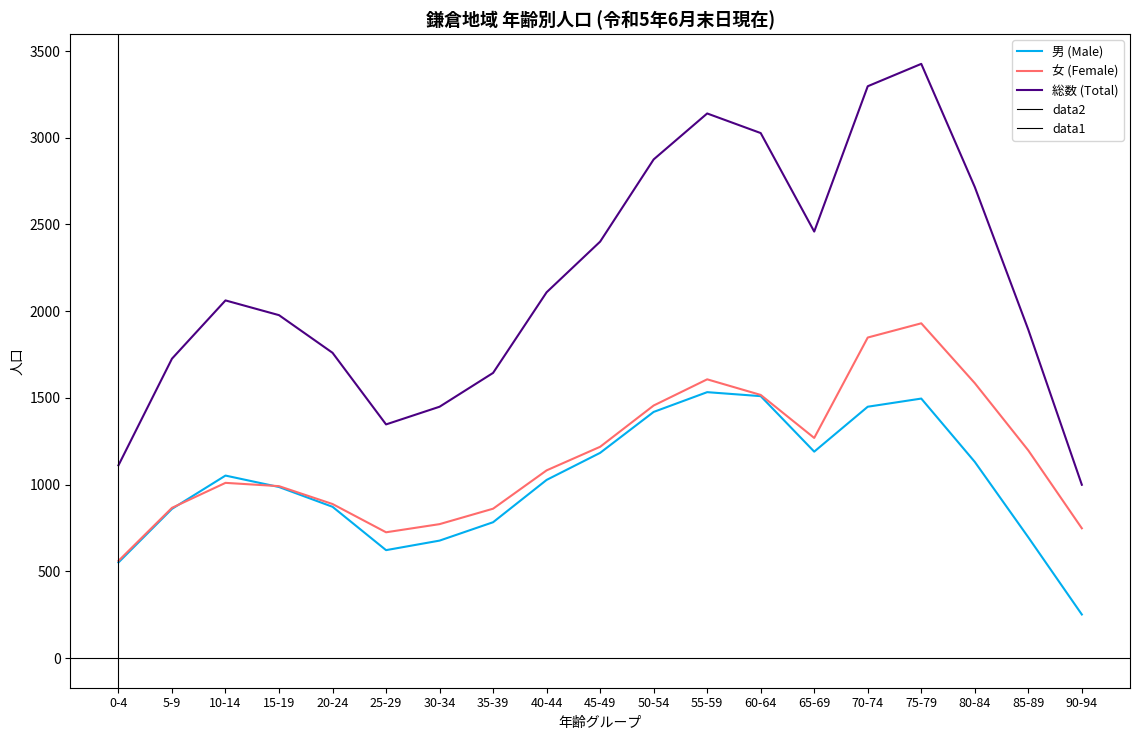

What is the difference between the highest and lowest values at 60-64?

1517